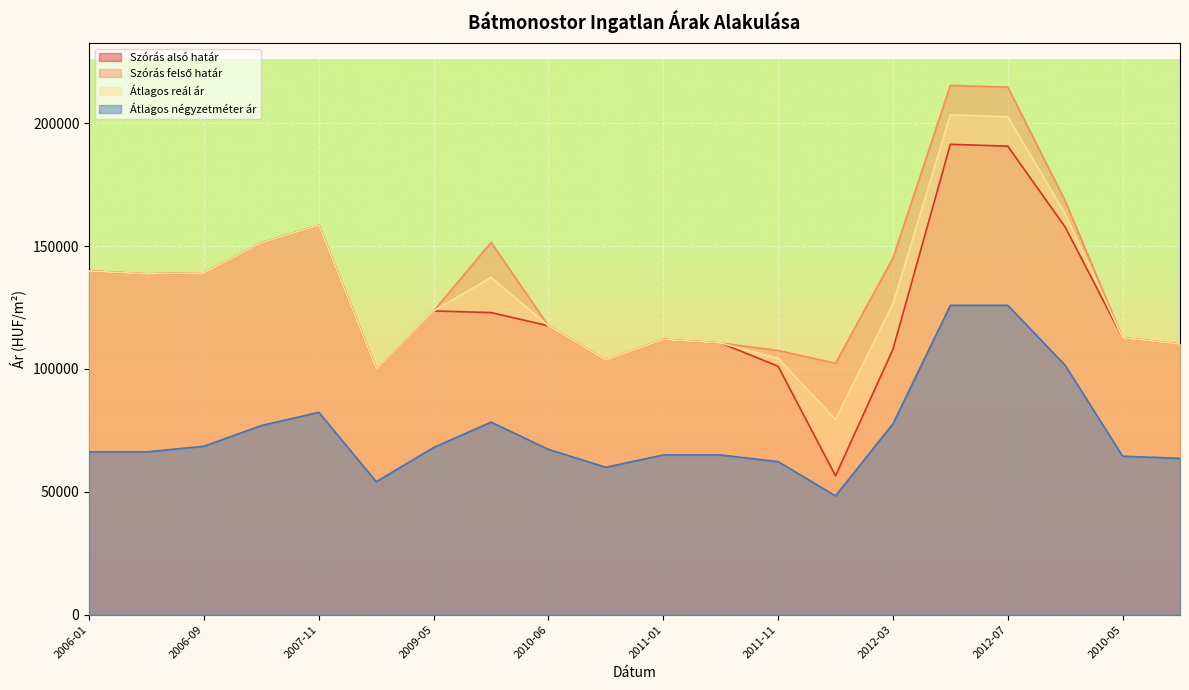

Reading left to right, extract all data points from this chart.

Szórás alsó határ: 139869	138712	139069	151378	158494	100063	123622	122955	117587	103622	112035	110560	101100	56513	107987	191453	190698	157762	112705	110121
Szórás felső határ: 139869	138712	139069	151378	158494	100063	123622	151537	117587	103622	112035	110560	107526	102337	145111	215459	214704	168418	112705	110121
Átlagos reál ár: 139869	138712	139069	151378	158494	100063	123622	137246	117587	103622	112035	110560	104313	79425	126549	203456	202701	163090	112705	110121
Átlagos négyzetméter ár: 66250	66250	68550	76985	82352	54117	68059	78362	67273	60000	65000	65000	62272	48343	77671	125912	125912	101495	64498	63636